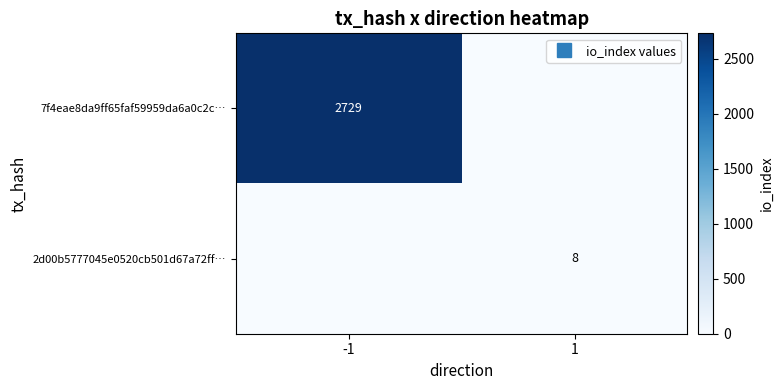

Which category has the highest value in the 7f4eae8da9ff65faf59959da6a0c2c… series?

-1